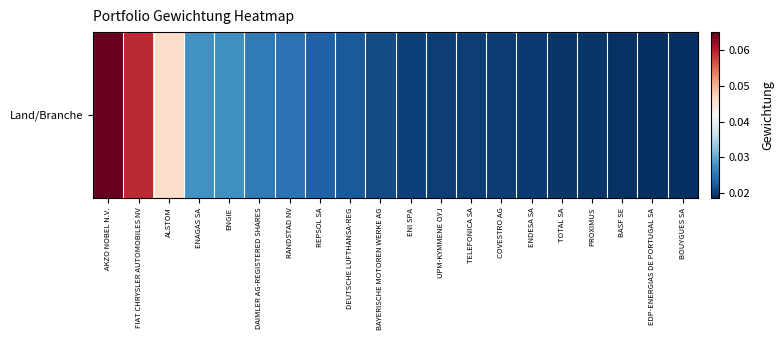

Reading right to left, extract all data points from this chart.

0.0	0.0	0.0	0.0	0.0	0.0	0.0	0.0	0.0	0.0	0.0	0.0	0.0	0.0	0.0	0.0	0.0	0.0	0.1	0.1